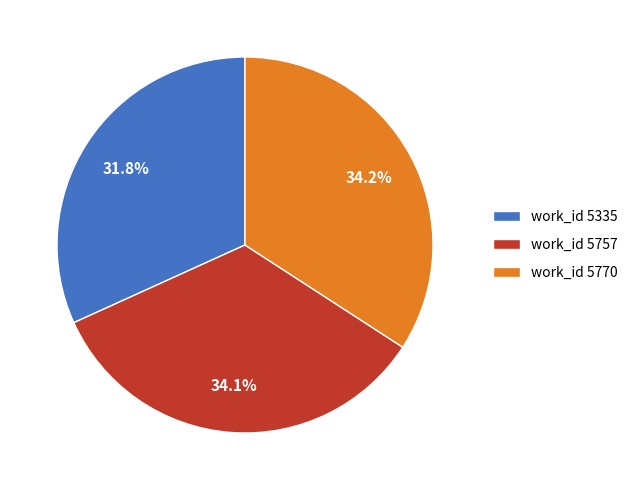

Approximately how many times larger is the value at work_id 5757 compared to work_id 5335?

1.1